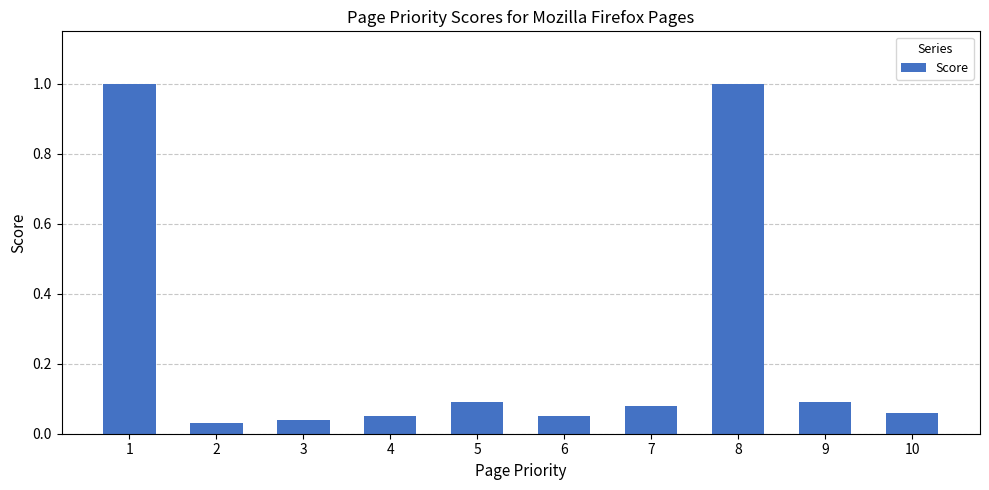

What is the maximum value shown in the chart?

1.0